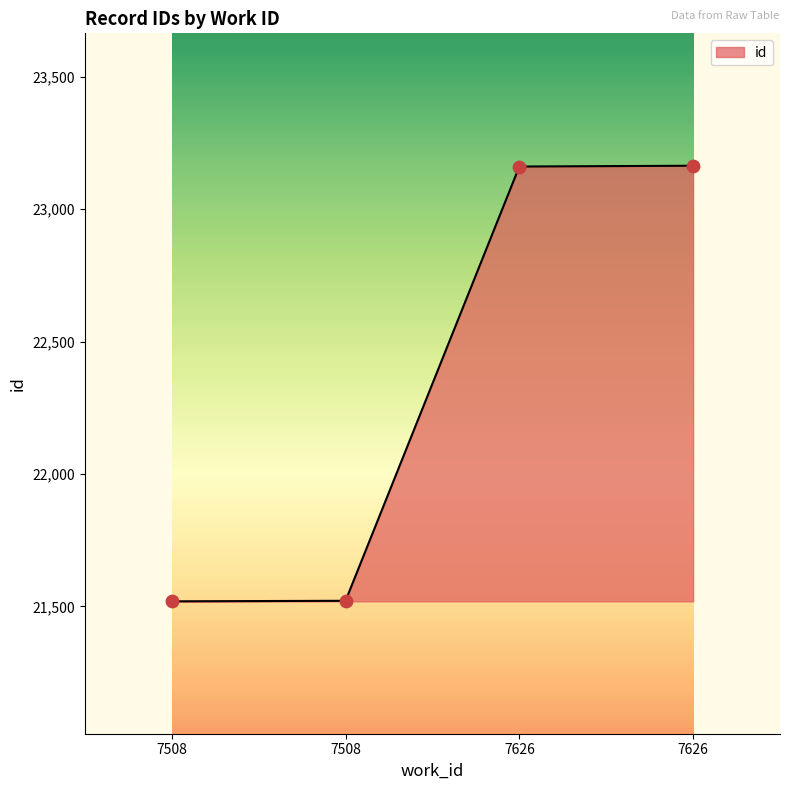

What is the ratio of the value at 7626 to the value at 7626?

1.0